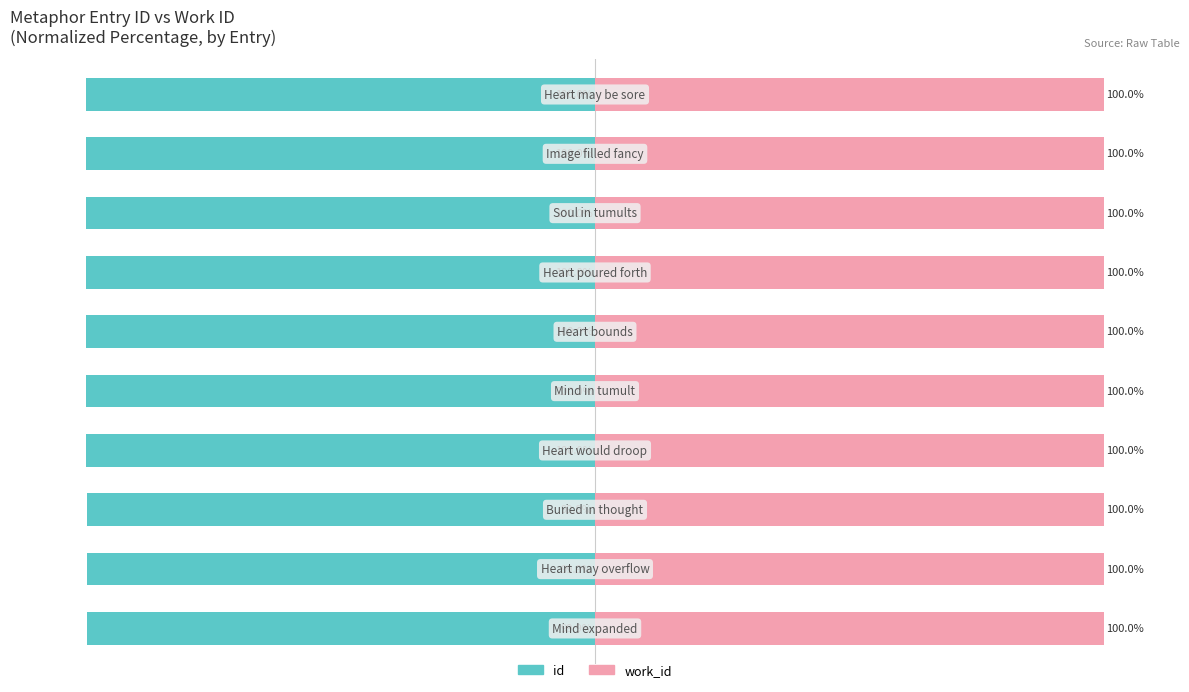

The value of id at 6 is -100.0. True or false?

True